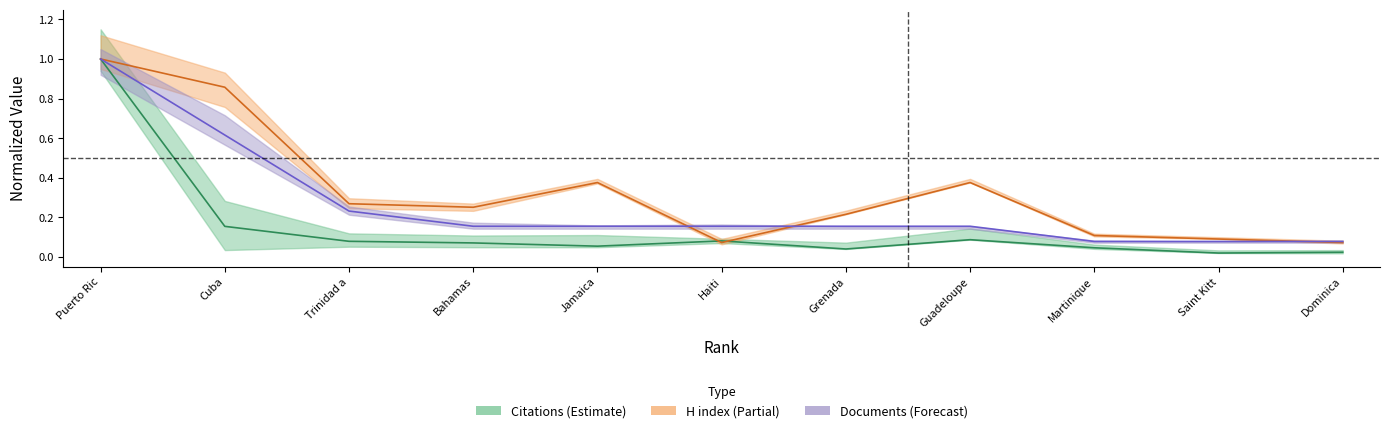

List the labels in order of Citations value, smallest first.

Saint Kitt, Dominica, Grenada, Martinique, Jamaica, Bahamas, Trinidad a, Haiti, Guadeloupe, Cuba, Puerto Ric